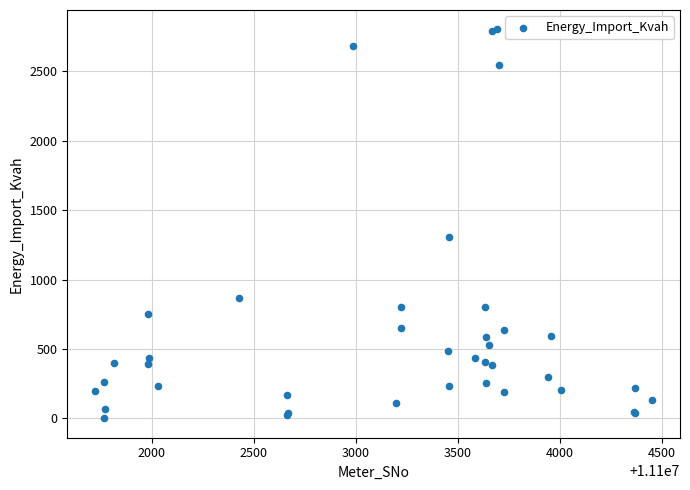

What Y value in the scatter plot is closest to 1401?

1305.1